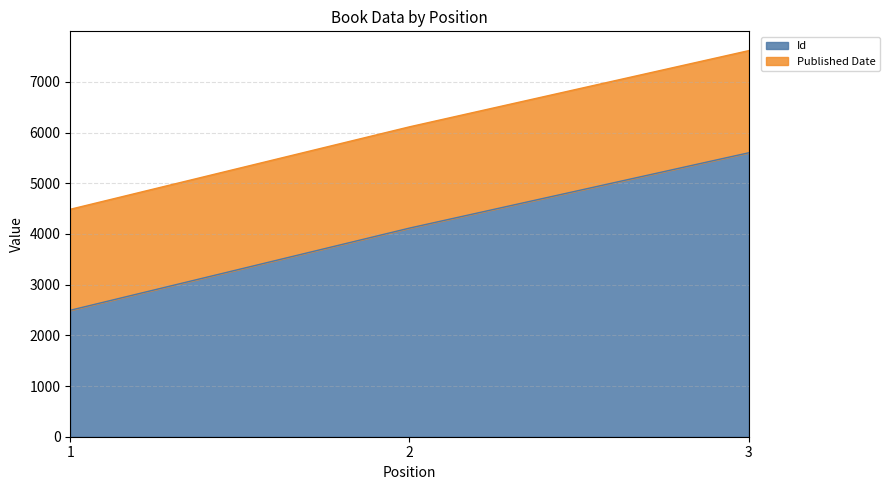

What is the value of the 1st point from the left?

2495